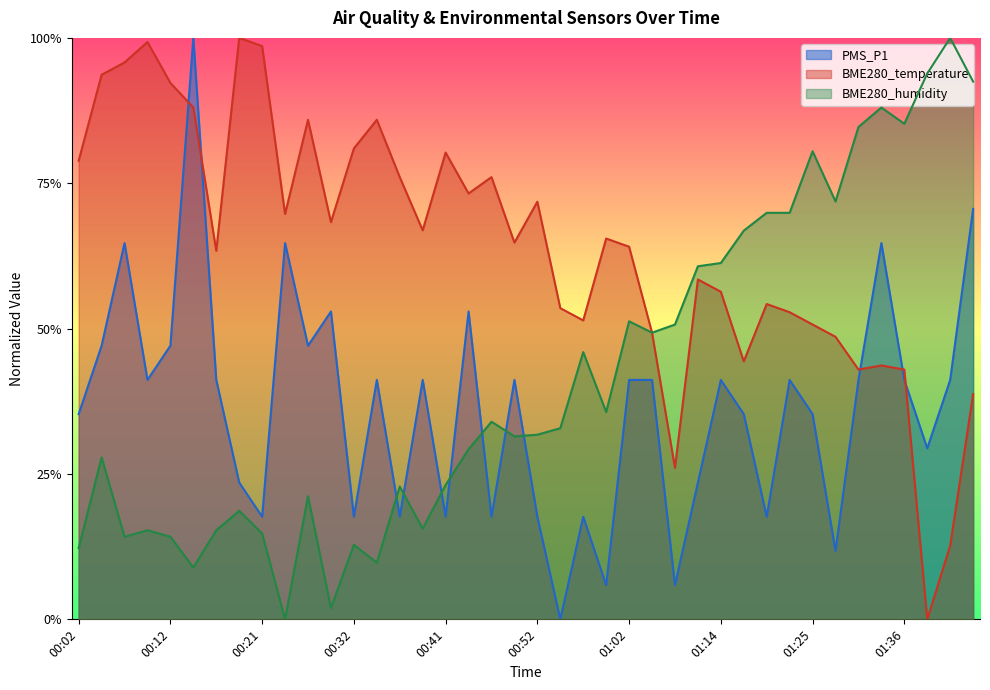

The PMS_P1 series shows 0.4 at 01:31. True or false?

True